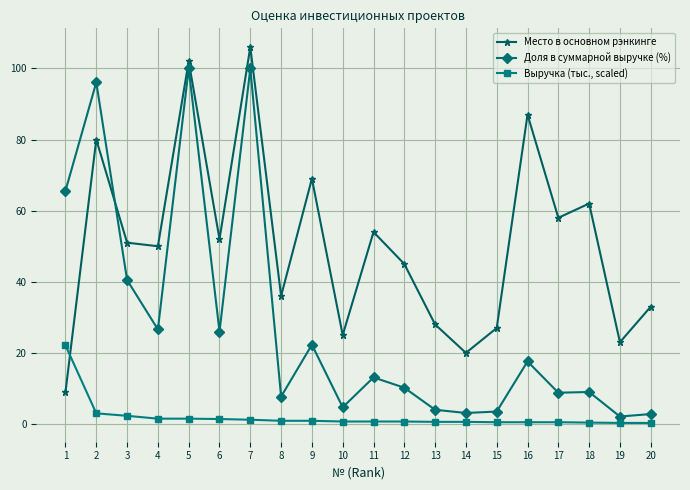

Is it true that Доля в суммарной выручке (%) equals 26.0 at 6?

True